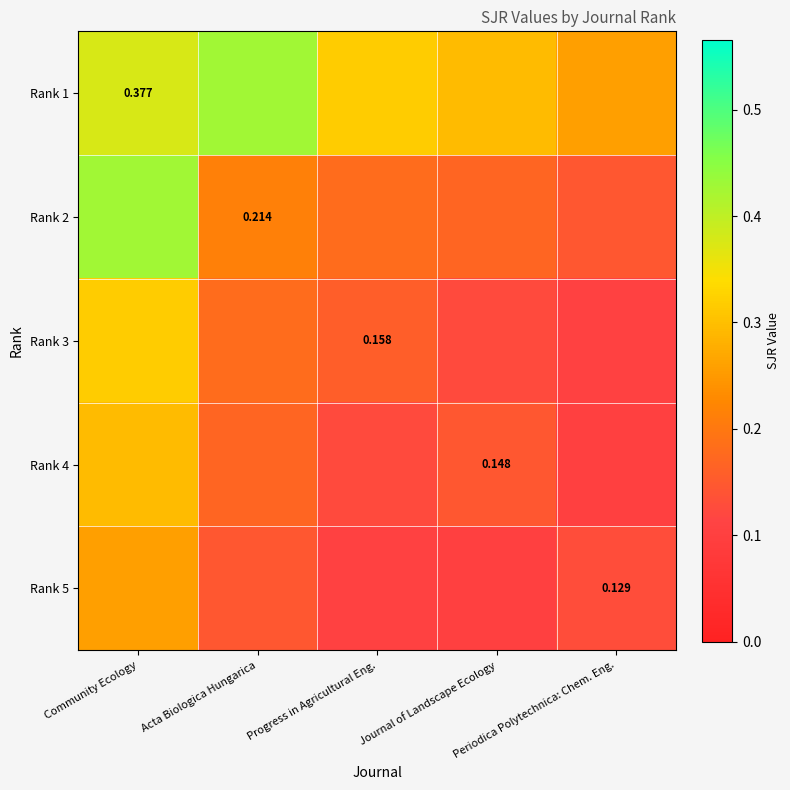

Which series has the largest range (max minus min)?

Rank 2